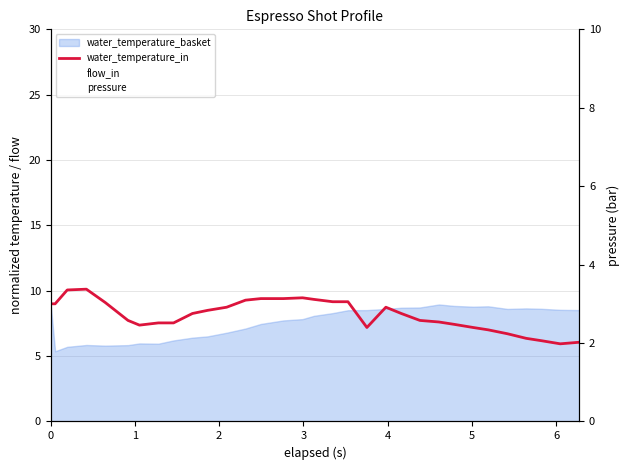

Is it true that flow_in equals 0.0 at 0?

True